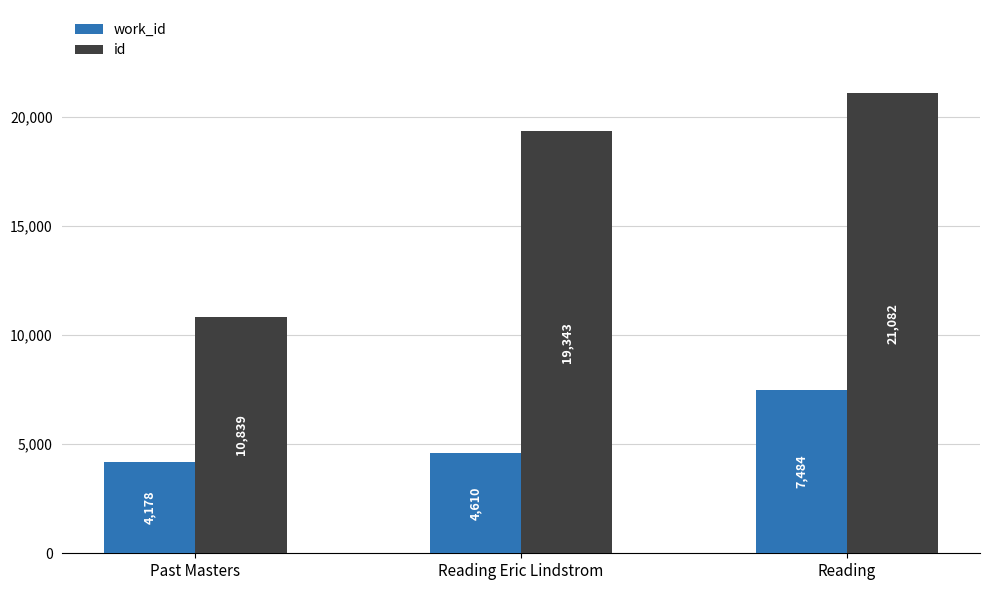

What is the greatest value displayed?

21082